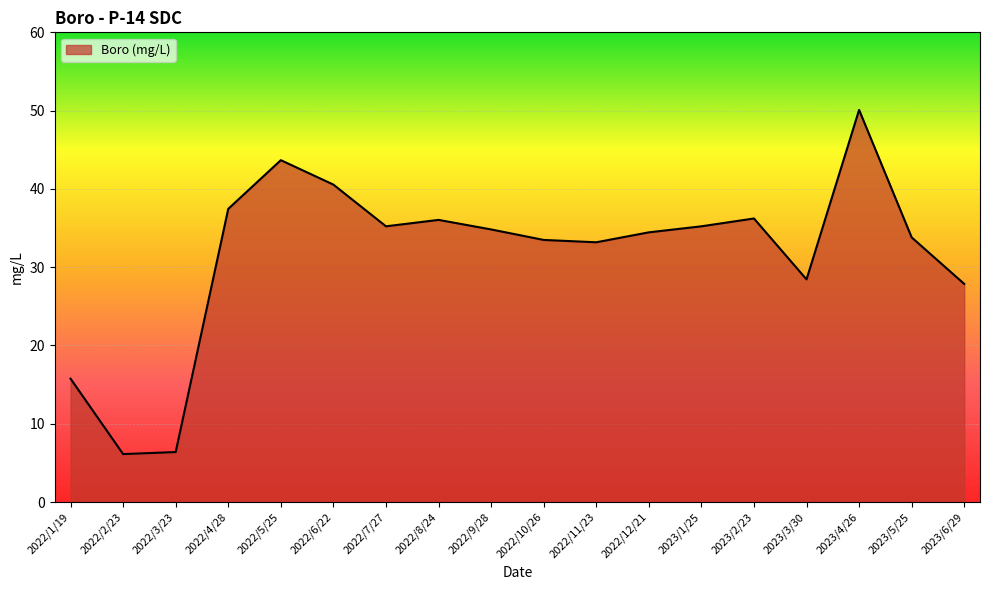

What is the difference between the maximum and minimum values?

44.0